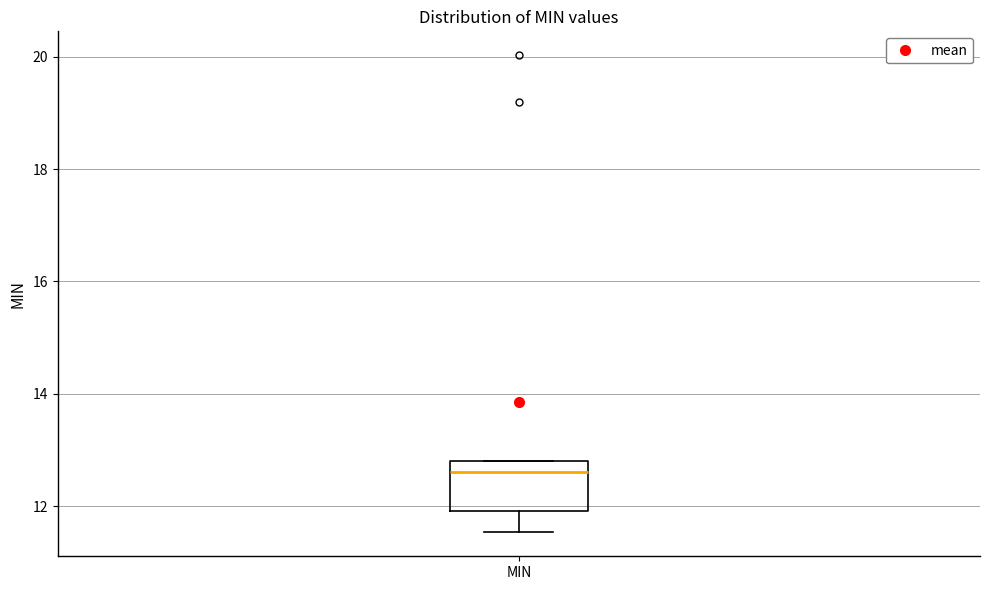

Where is the lower edge of the box for MIN on the y-axis? The values are not printed on the chart, so give them approximately, as read against the axis.

12.0